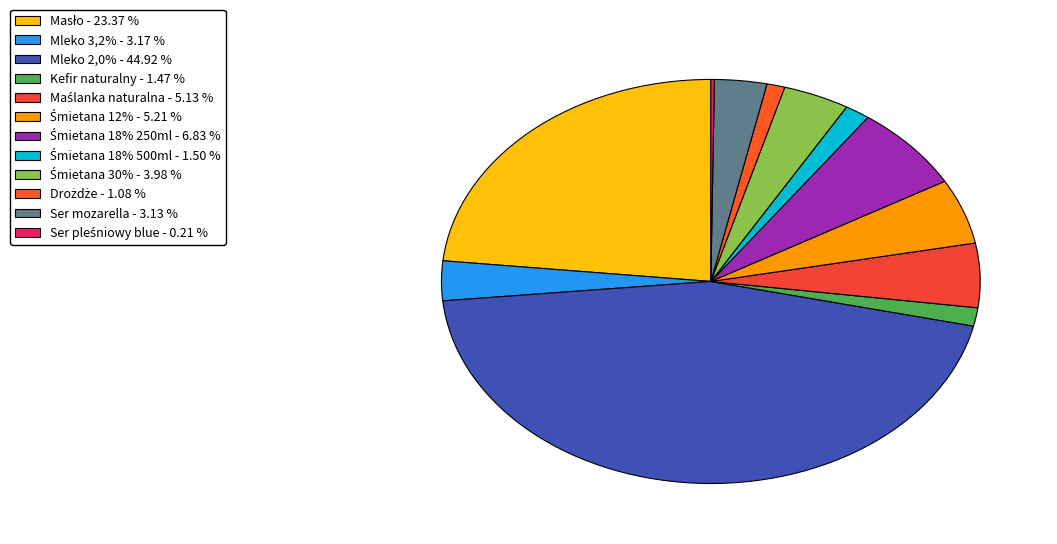

To the nearest percent, what is the average slice percentage?

8%